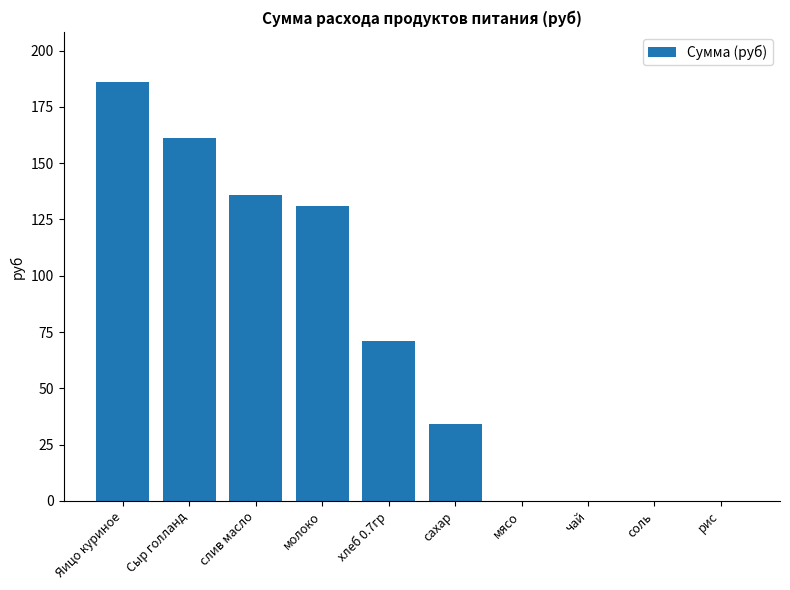

Count the number of categories in the chart.

10